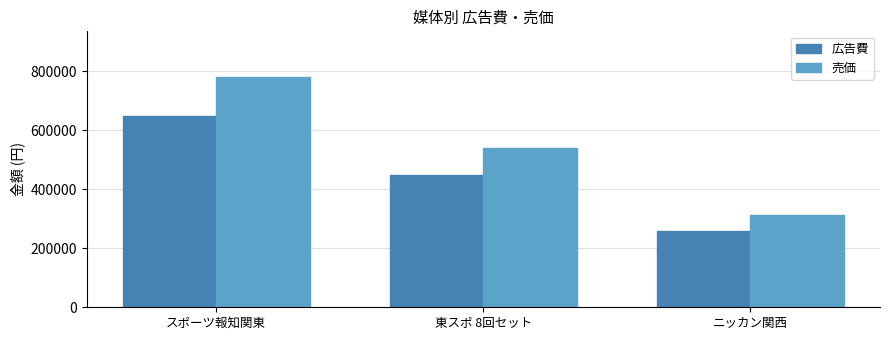

What is the difference between the 売価 values at スポーツ報知関東 and 東スポ 8回セット?

240000